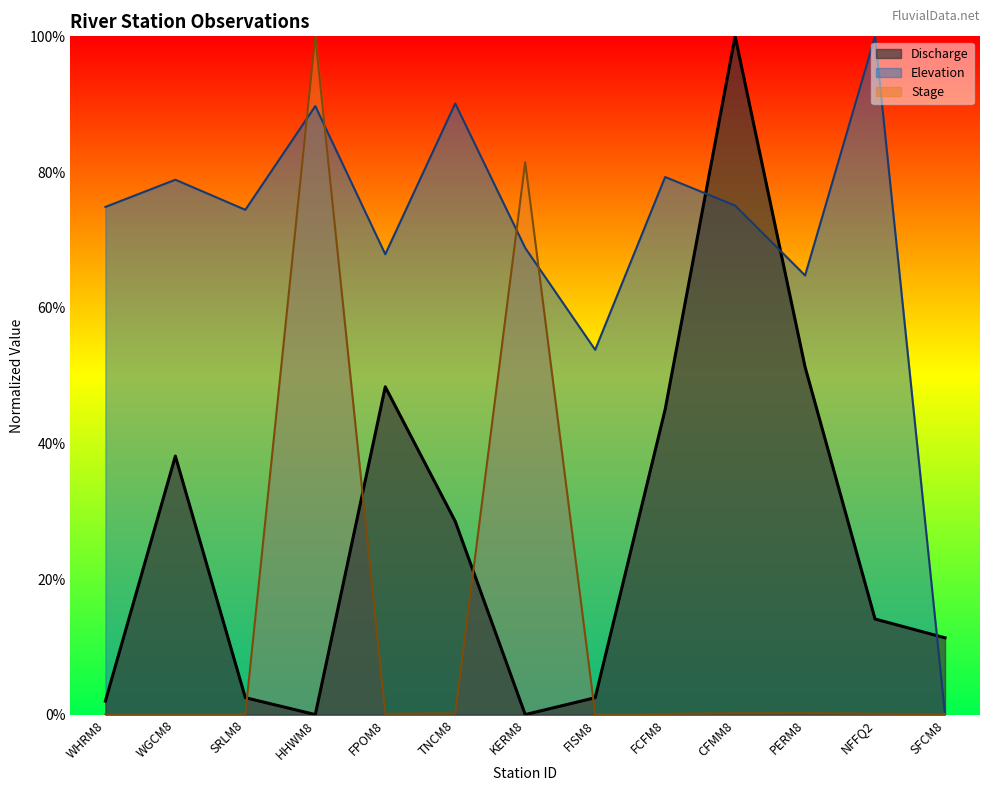

List the labels in order of Elevation value, smallest first.

SFCM8, FISM8, PERM8, FPOM8, KERM8, SRLM8, WHRM8, CFMM8, WGCM8, FCFM8, HHWM8, TNCM8, NFFQ2